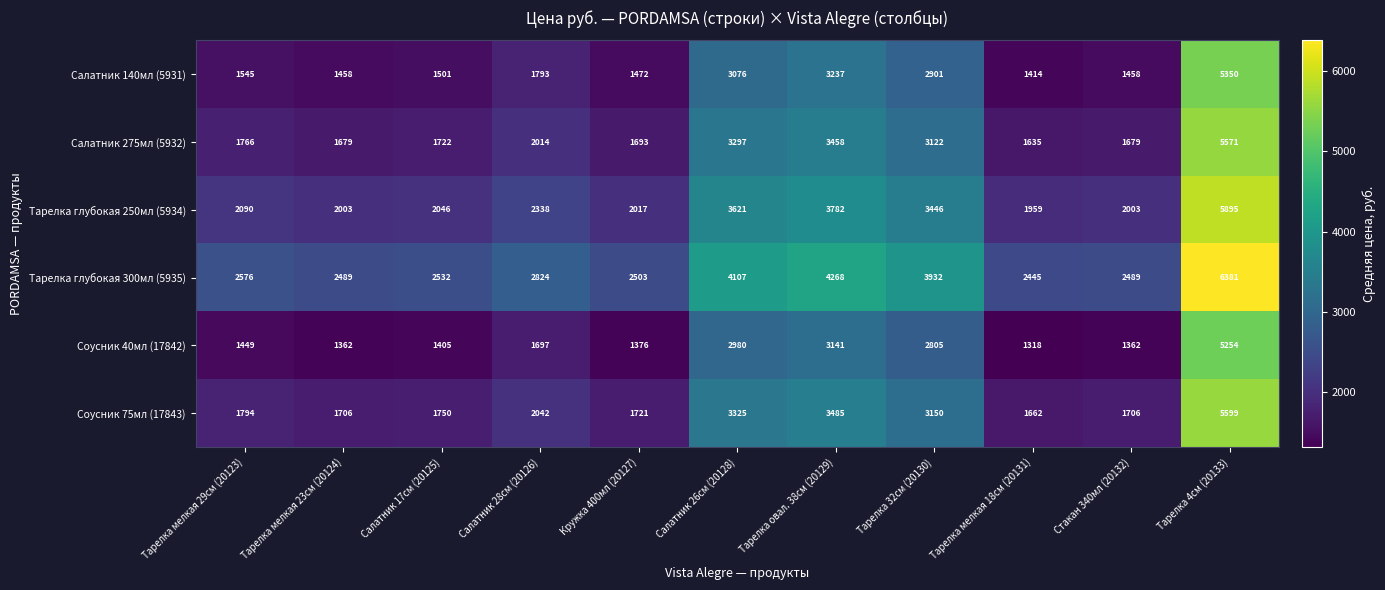

What is the total value across all series at Салатник 28cм (20126)?

12708